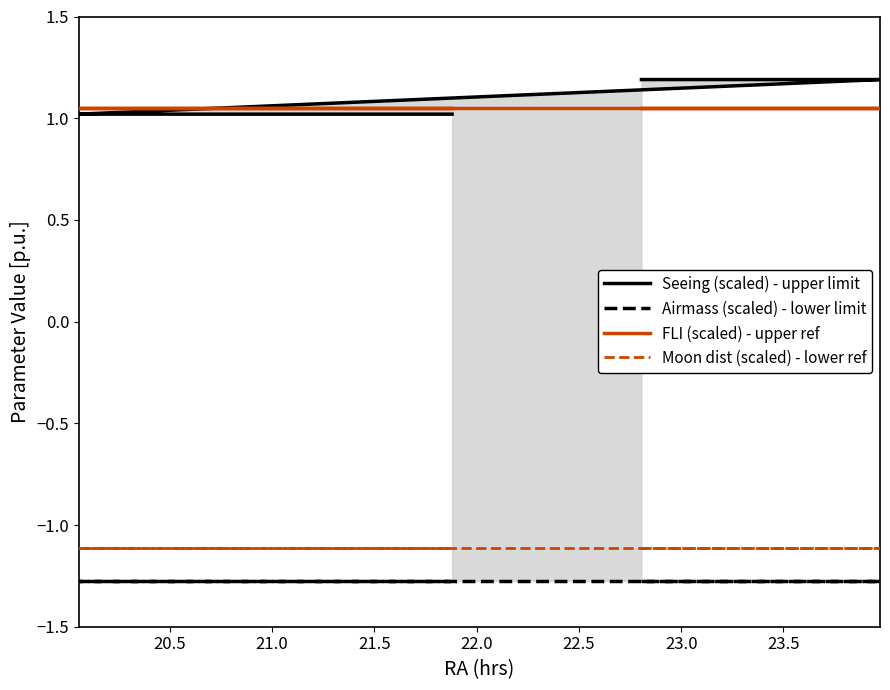

At how many categories does at least one series exceed 0?

38